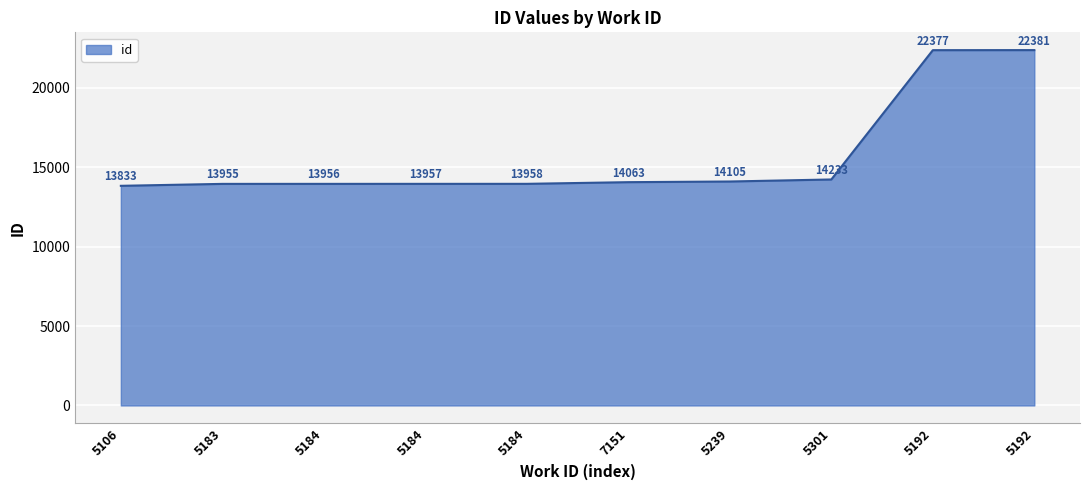

At which category does the chart reach its peak across all series?

5192